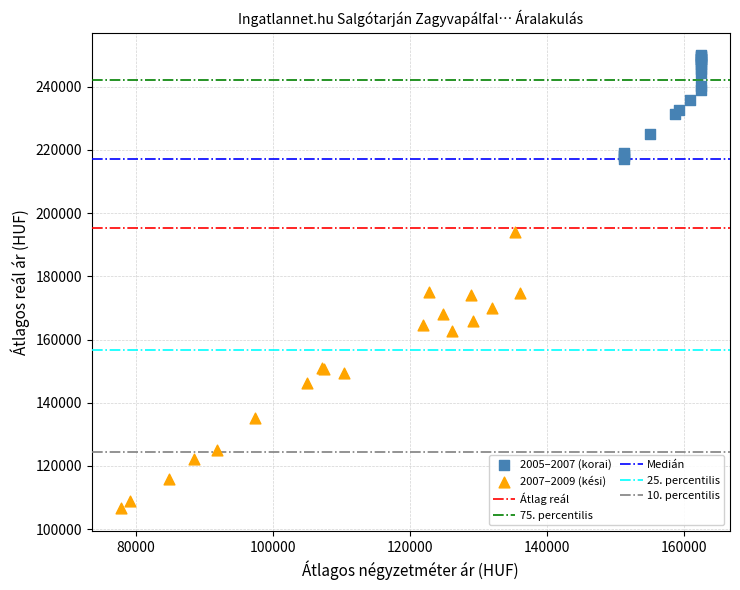

Which series reaches the minimum Y coordinate?

2007–2009 (kési)